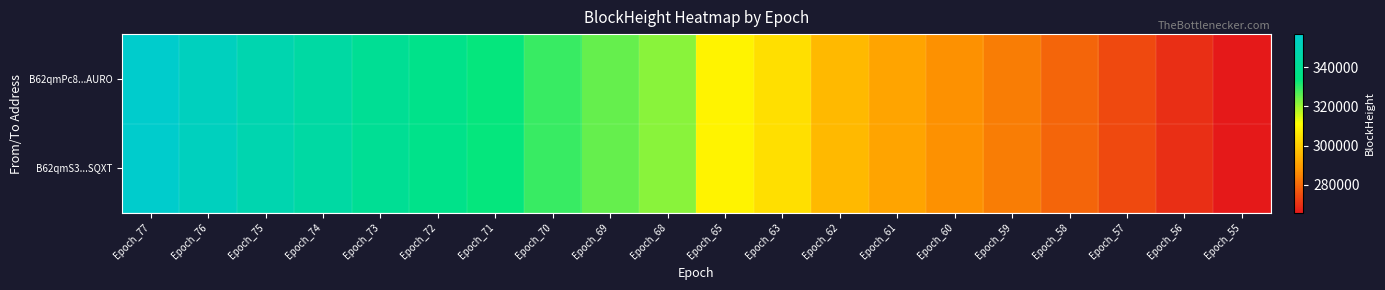

Which has a higher value, Epoch_62 or Epoch_71?

Epoch_71